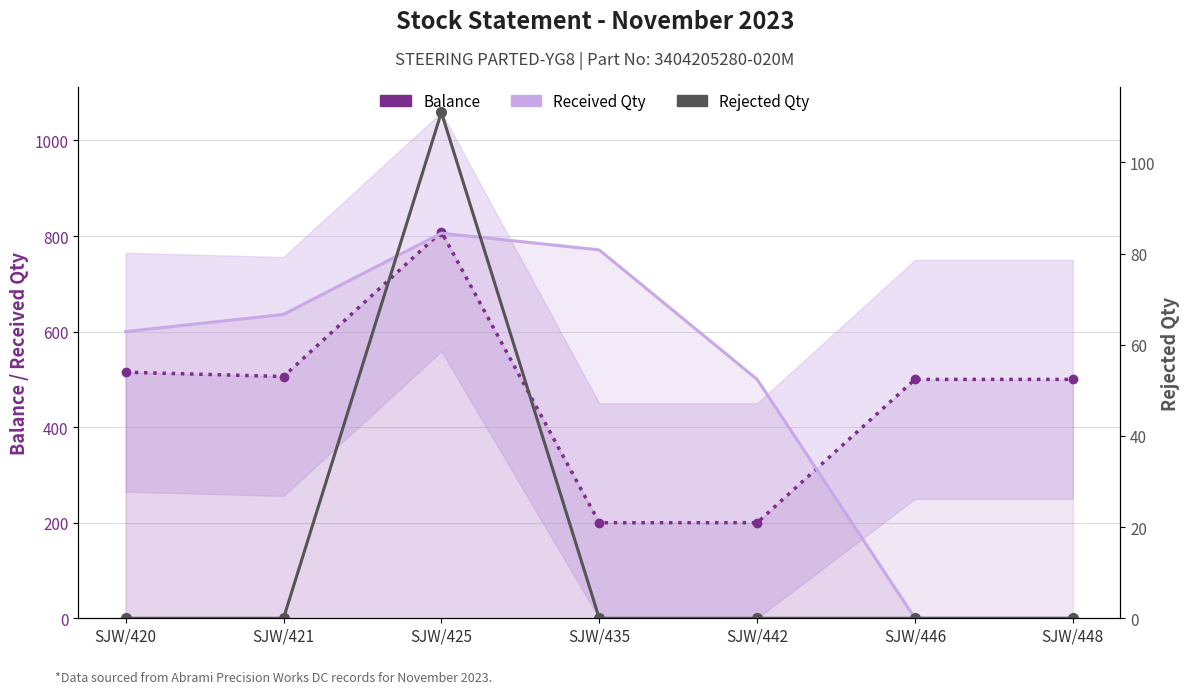

What is the difference between the Received Qty values at SJW/420 and SJW/446?

600